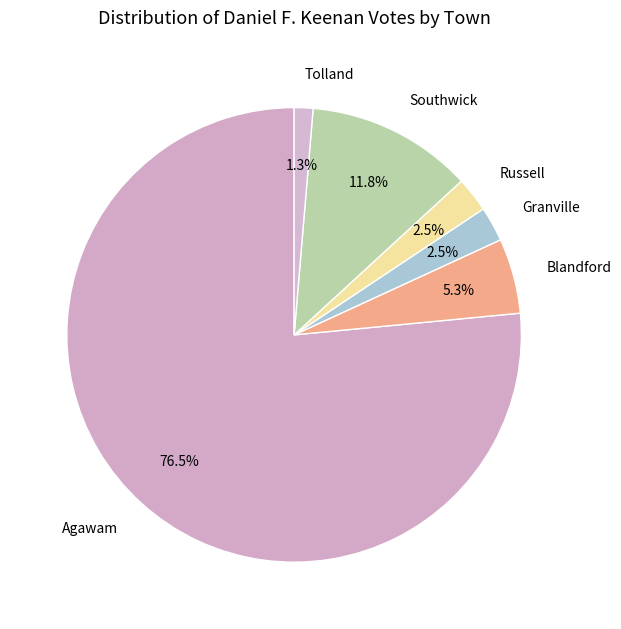

What percentage do Russell and Tolland together represent?

3.8%